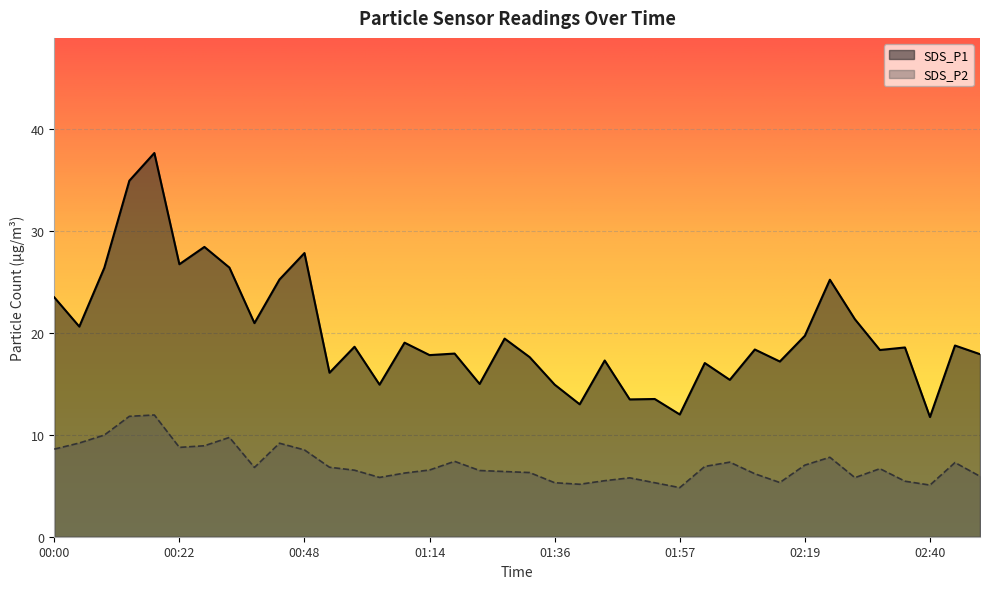

At which label is SDS_P1 closest to 24?

00:00